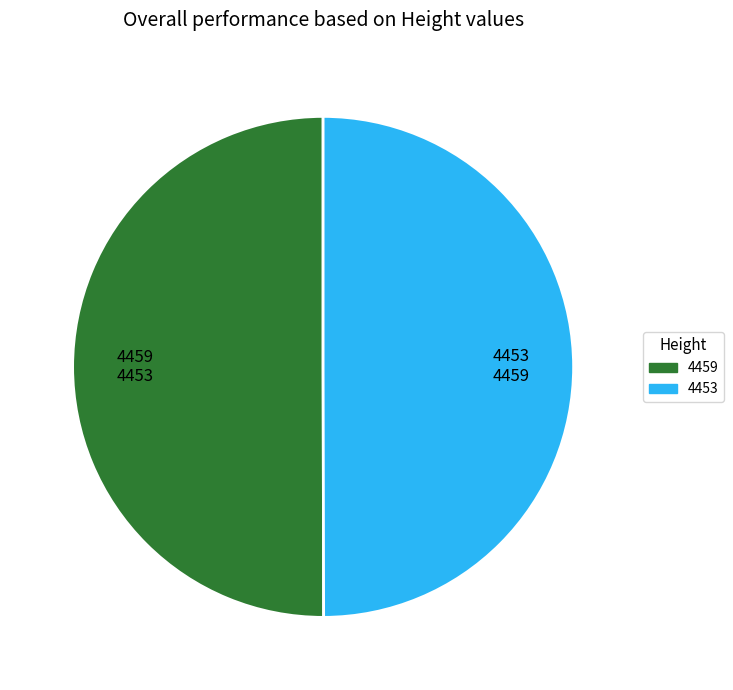

Combined, do 4453 and 4459 account for over 50%?

Yes